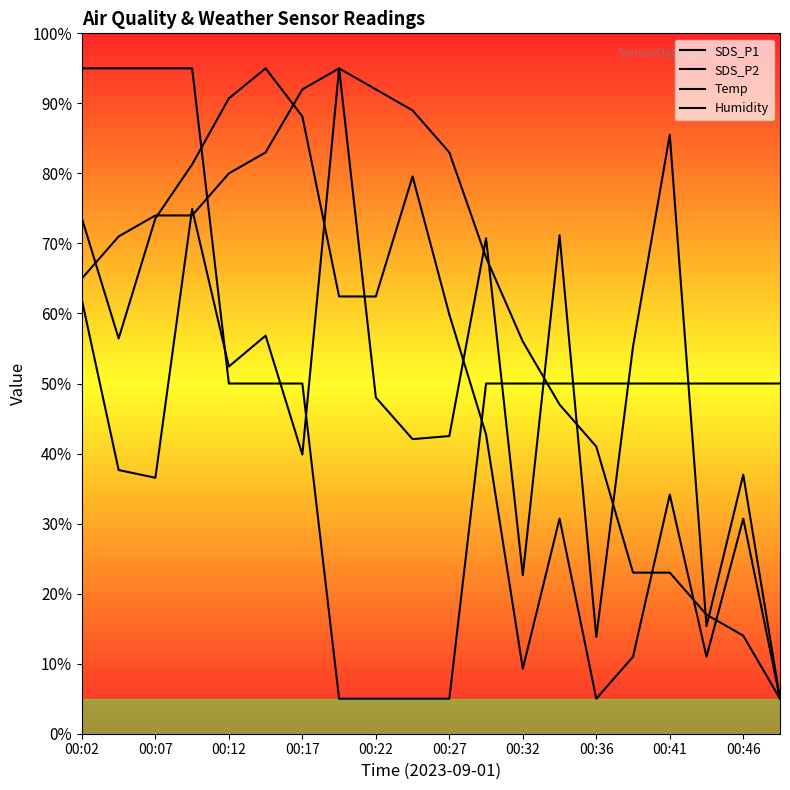

After their last crossing, which series has the higher values: SDS_P2 or SDS_P1?

SDS_P1